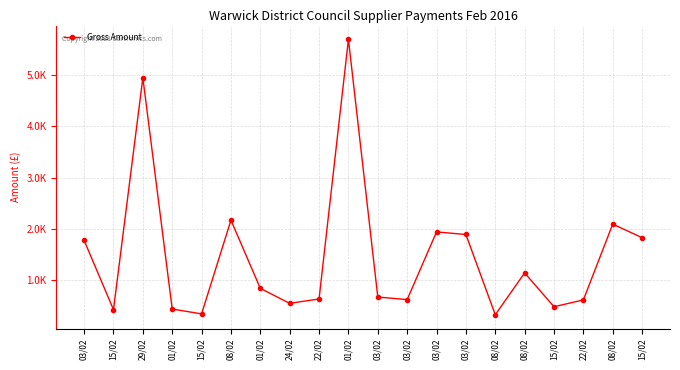

What value does the data have at 01/02?

840.0